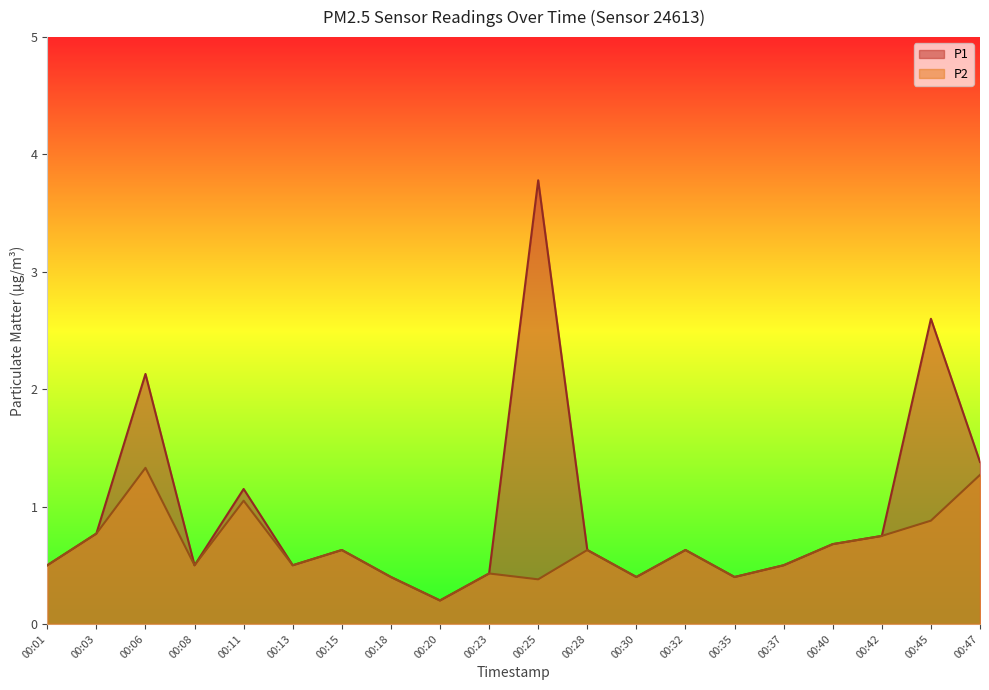

Where is the first local maximum for P1?

00:06